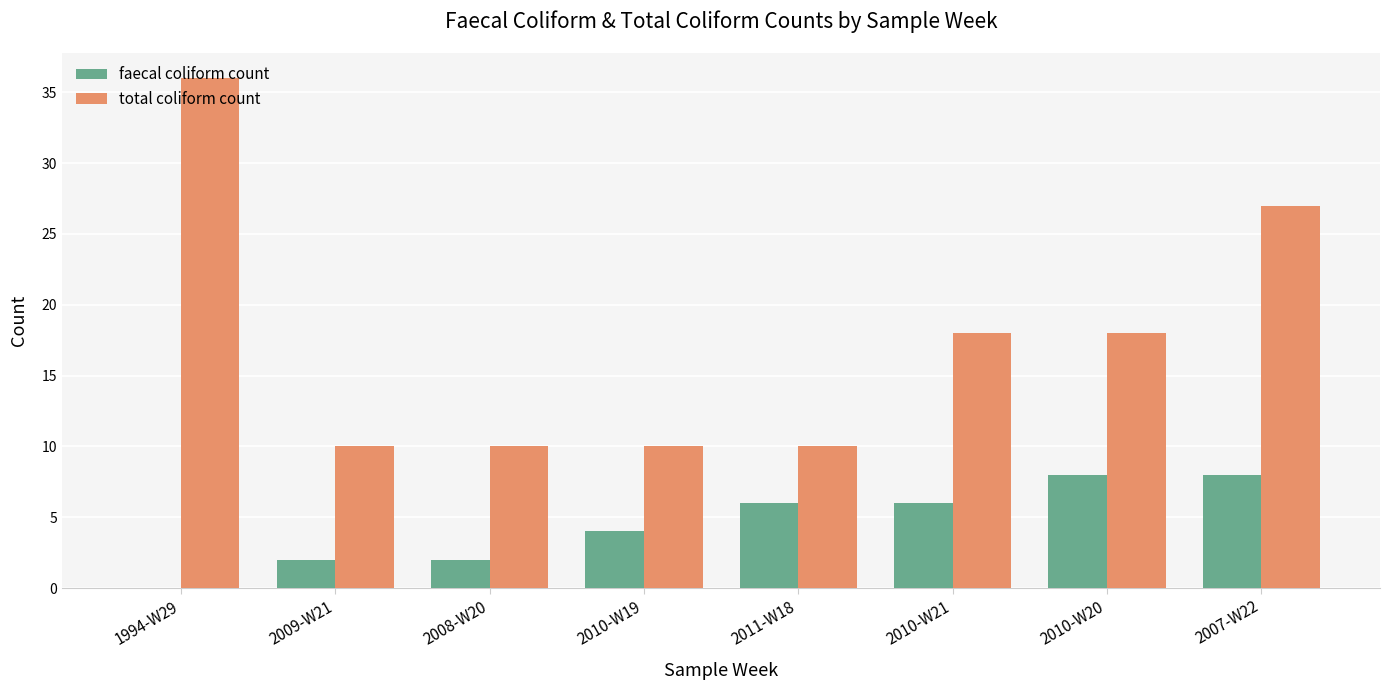

The value of total coliform count at 1994-W29 is 15. True or false?

False